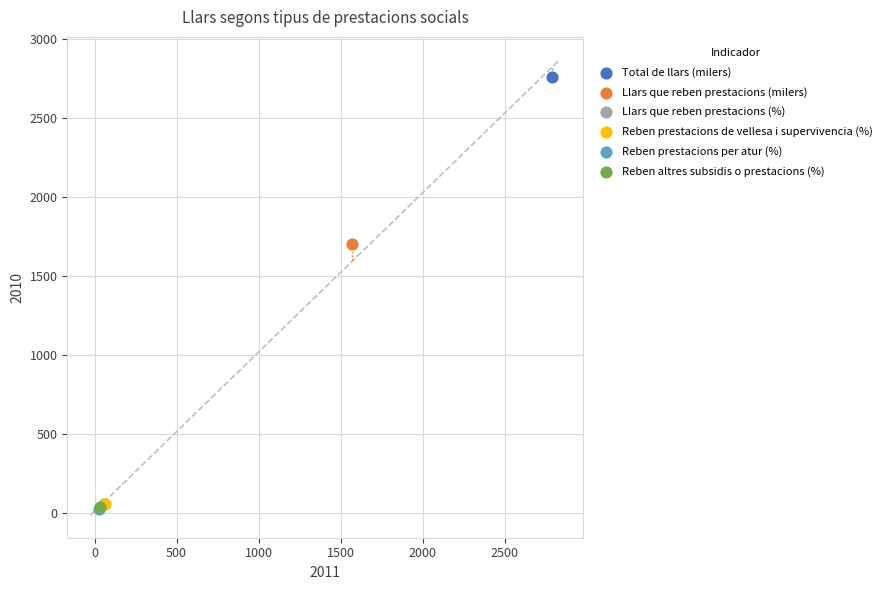

What are all the series names shown in the legend?

Total de llars (milers), Llars que reben prestacions (milers), Llars que reben prestacions (%), Reben prestacions de vellesa i supervivencia (%), Reben prestacions per atur (%), Reben altres subsidis o prestacions (%)